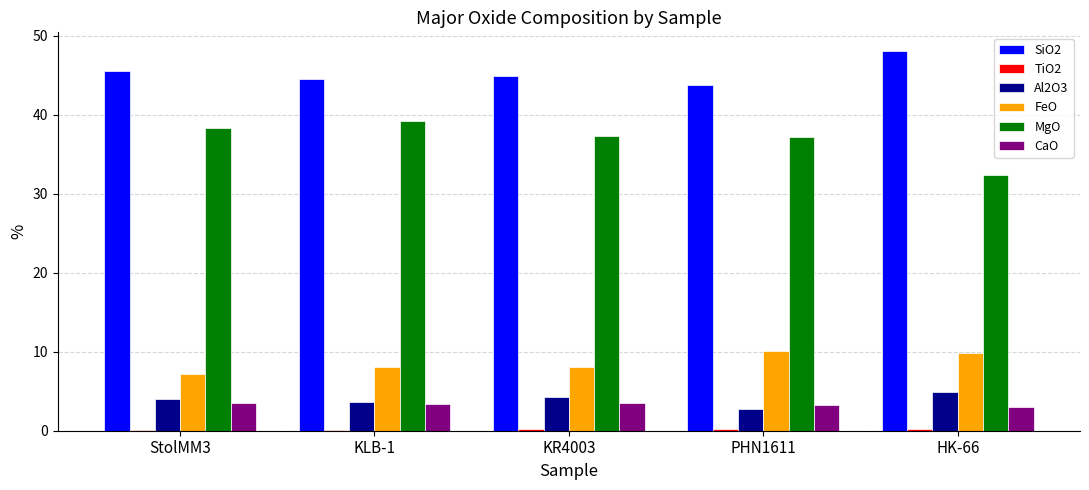

Are the bars grouped side by side (vs. stacked)?

Yes